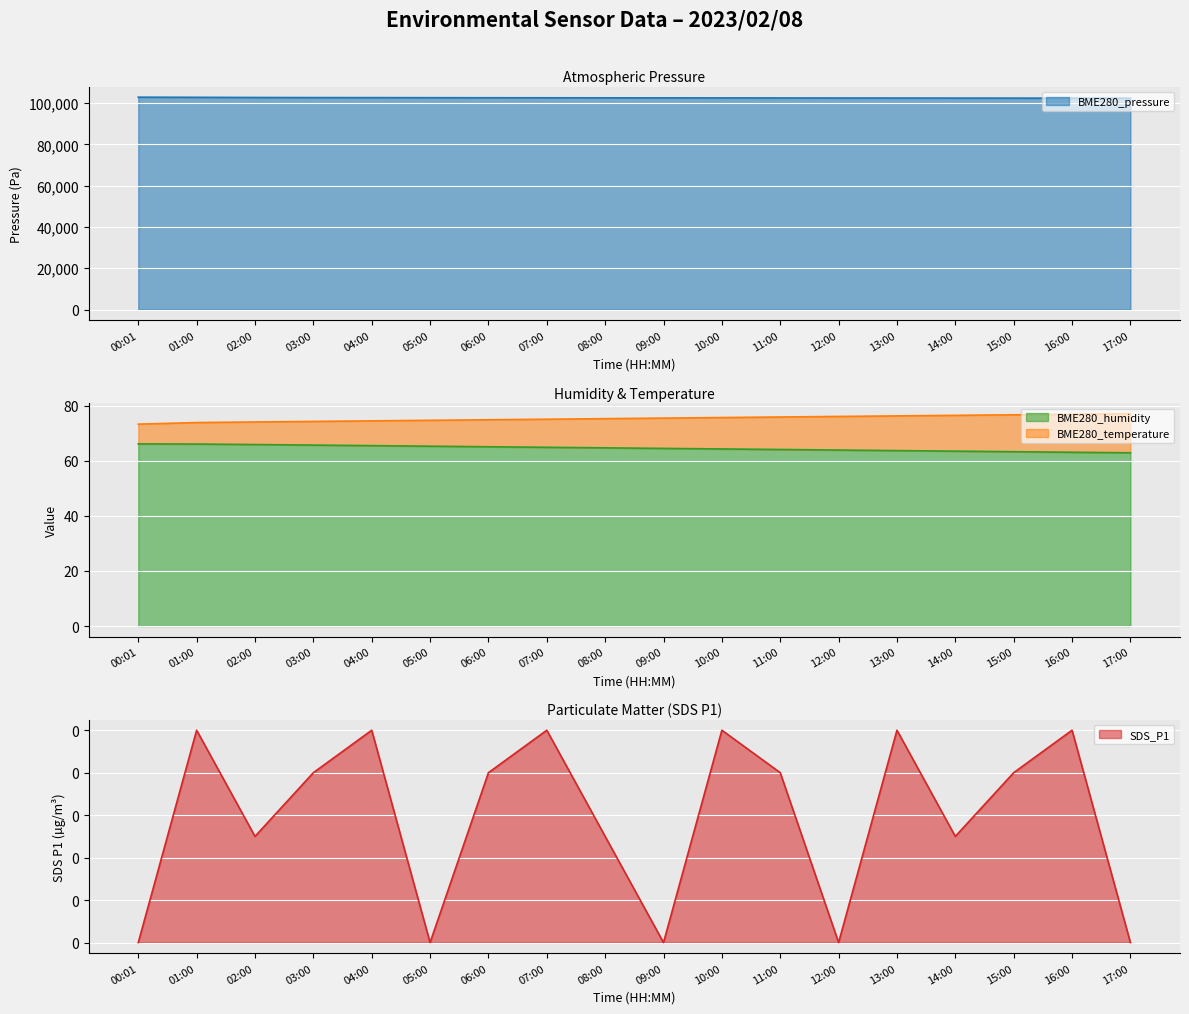

Read the BME280_humidity value at 06:00.

65.1